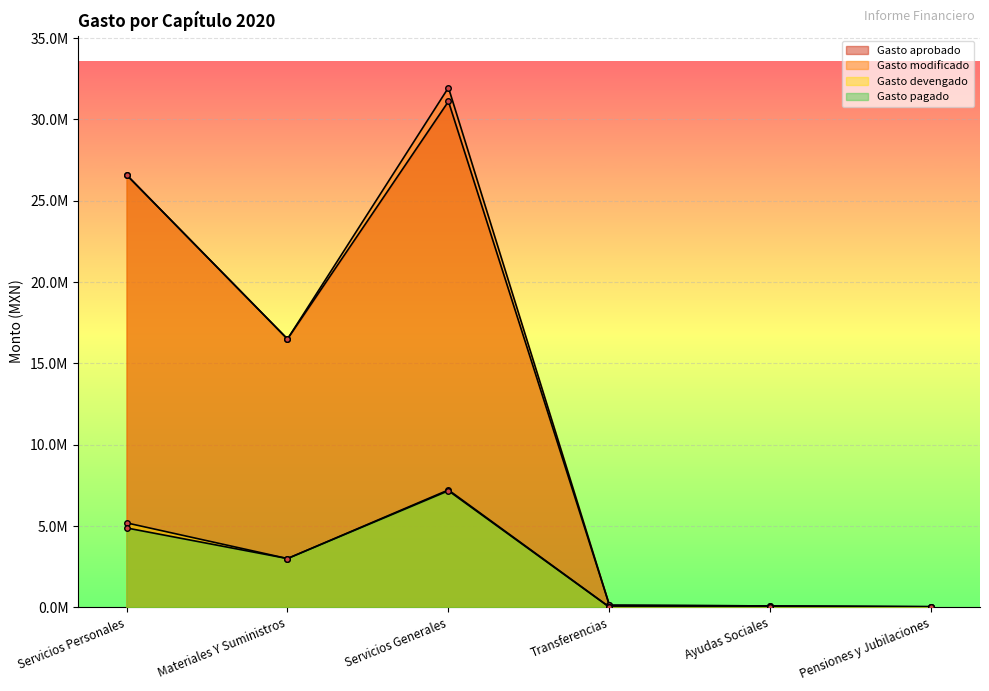

At which label is Gasto pagado closest to 3585557?

Materiales Y Suministros